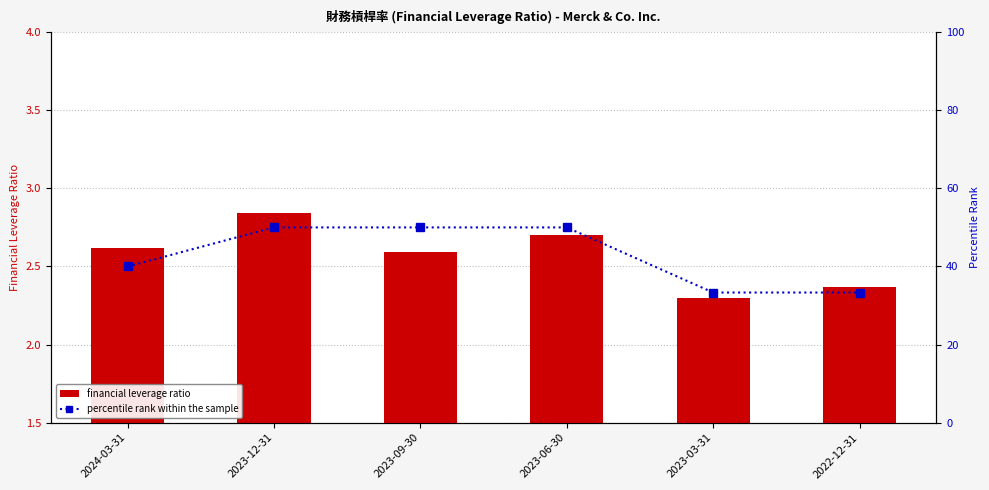

What is the maximum value shown in the chart?

50.0